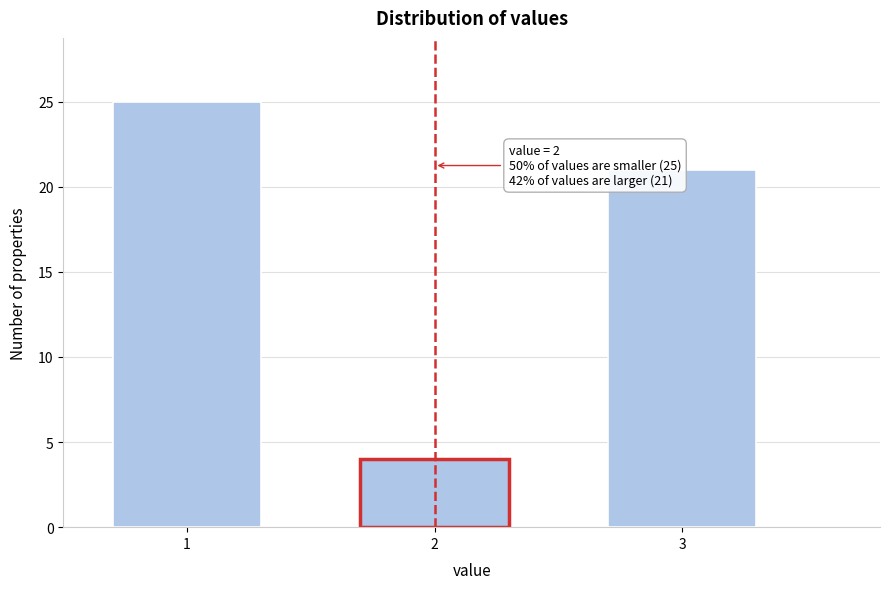

Reading left to right, transcribe all the data shown in this chart.

1=25	2=4	3=21